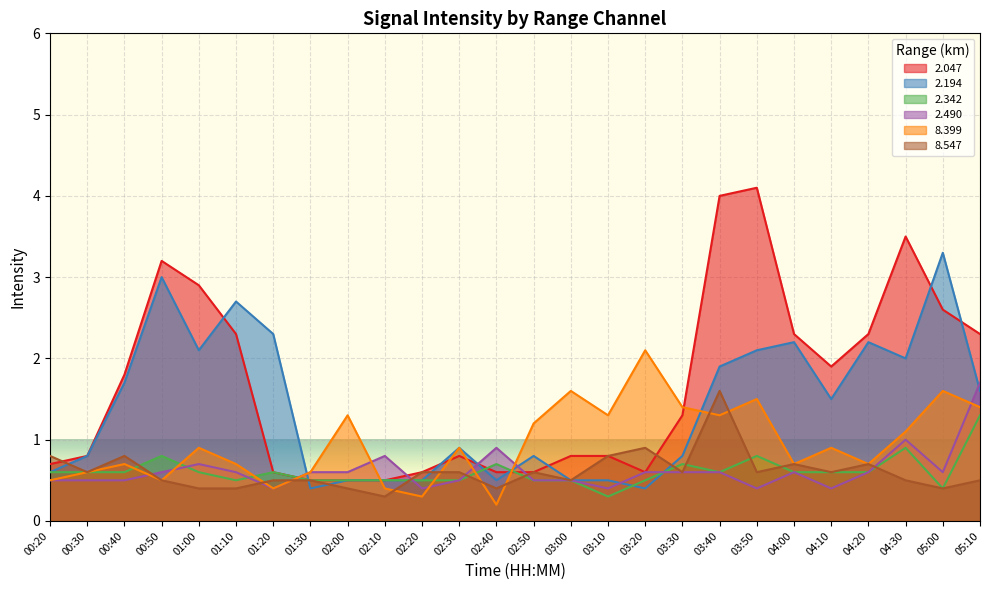

True or false: 2.342 has a value of 0.7 at 02:40.

True